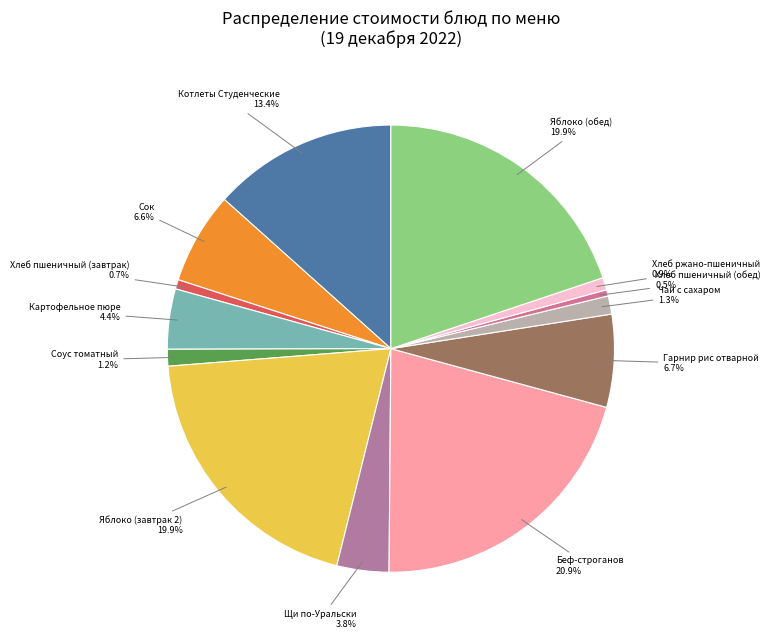

Which slice is the largest?

Беф-строганов